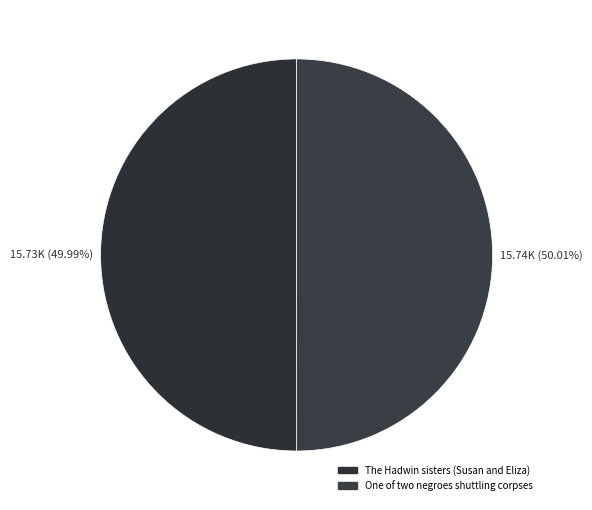

Is One of two negroes shuttling corpses the majority of the pie?

Yes